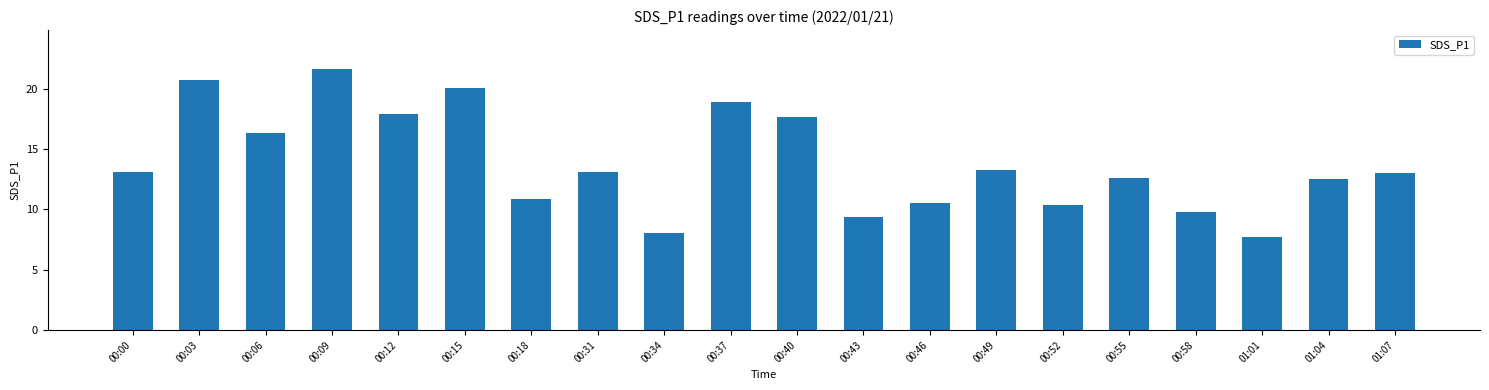

Count the number of categories in the chart.

20